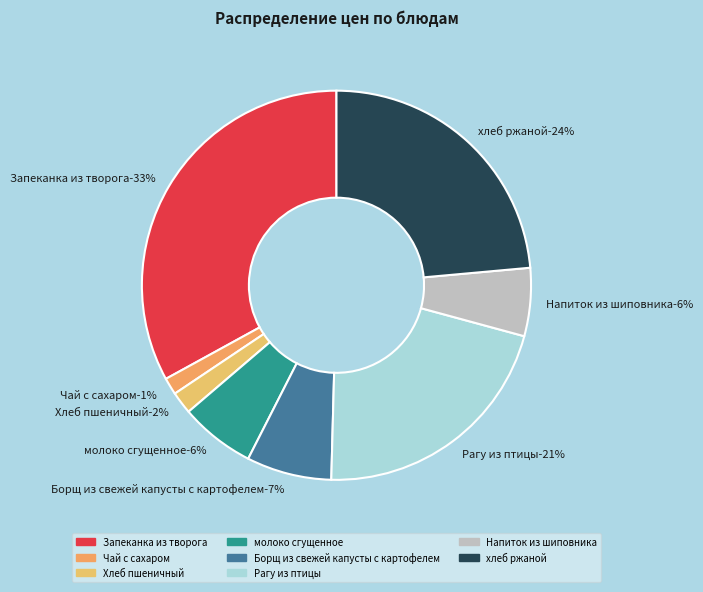

To the nearest percent, what is the difference between the largest and smallest slice percentages?

32%